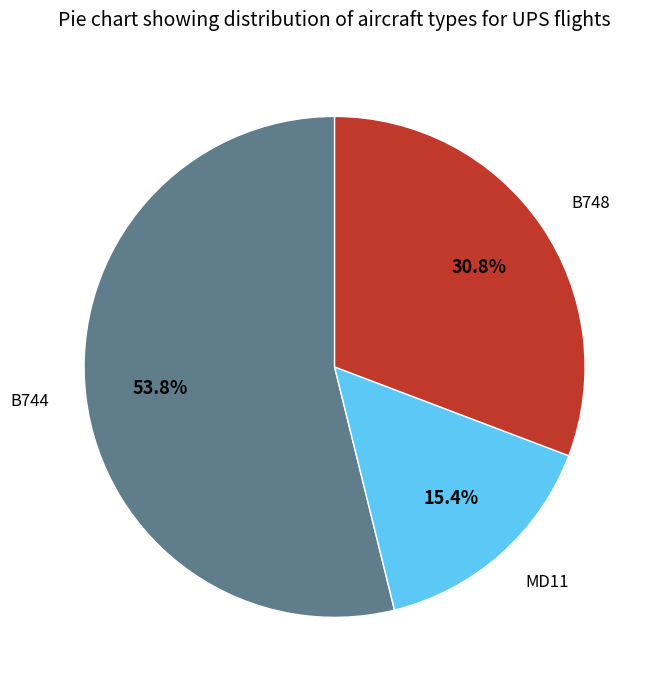

Is it true that B748 is 38% of the pie?

False